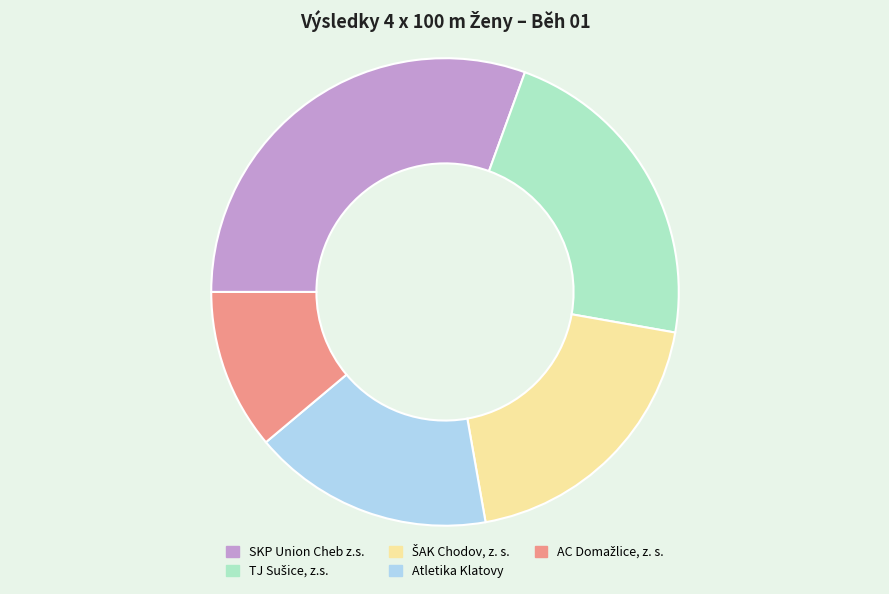

Count the number of slices in the pie.

5